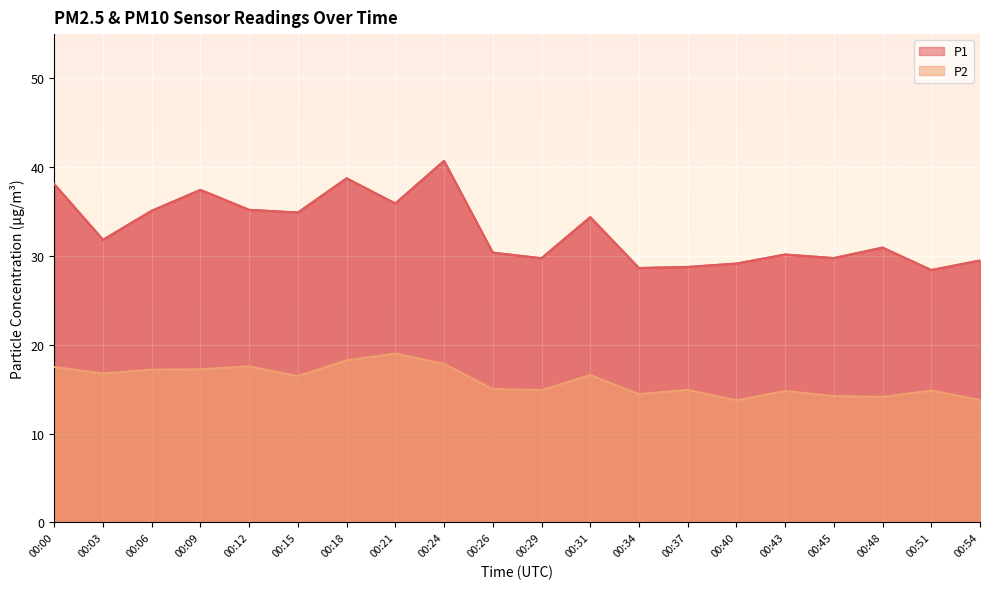

What is the value of the P1 point at the 20th from the left?

29.5